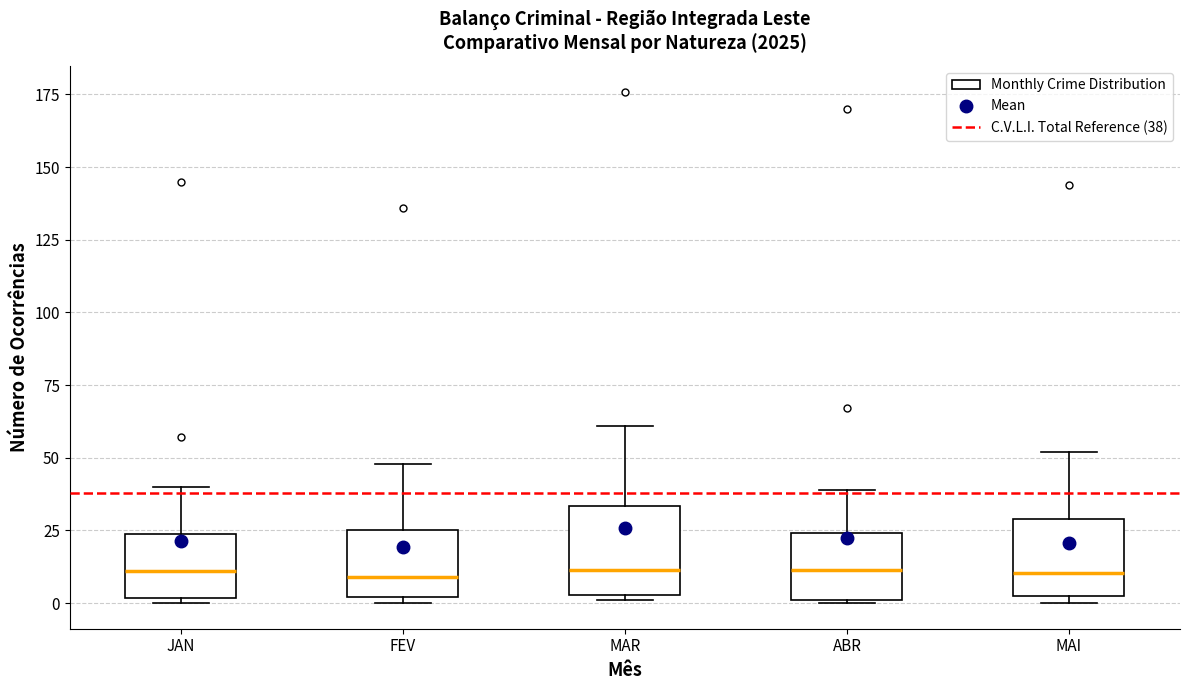

Reading left to right, transcribe this box plot: for each box, give where its median line is, the range the box spans, and where its two whiskers end, as read against the y-axis. The values are not printed on the chart, so give them approximately, as read against the axis.

JAN: median 10, box 0 to 25, whiskers 0 (just below the box's lower edge) to 40
FEV: median 10, box 0 to 25, whiskers 0 (just below the box's lower edge) to 50
MAR: median 10, box 5 to 35, whiskers 0 to 60
ABR: median 10, box 0 to 25, whiskers 0 to 40
MAI: median 10, box 5 to 30, whiskers 0 to 50